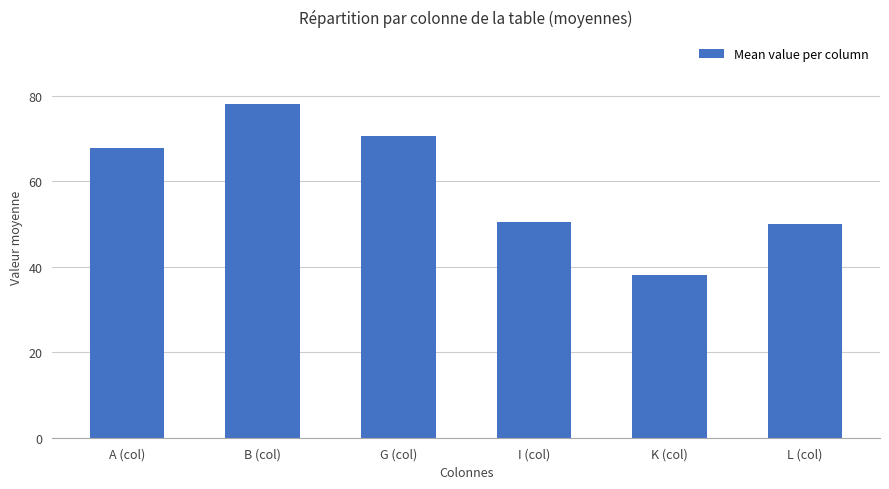

What is the smallest value displayed?

38.0